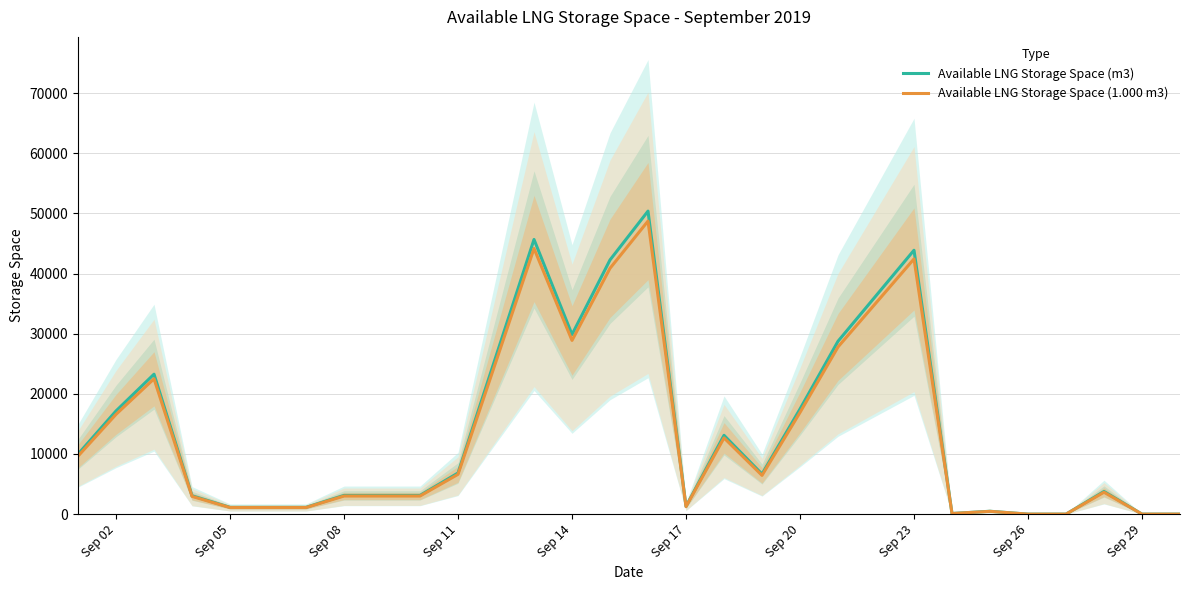

What is the maximum value for Available LNG Storage Space (1.000 m3)?

48725.3